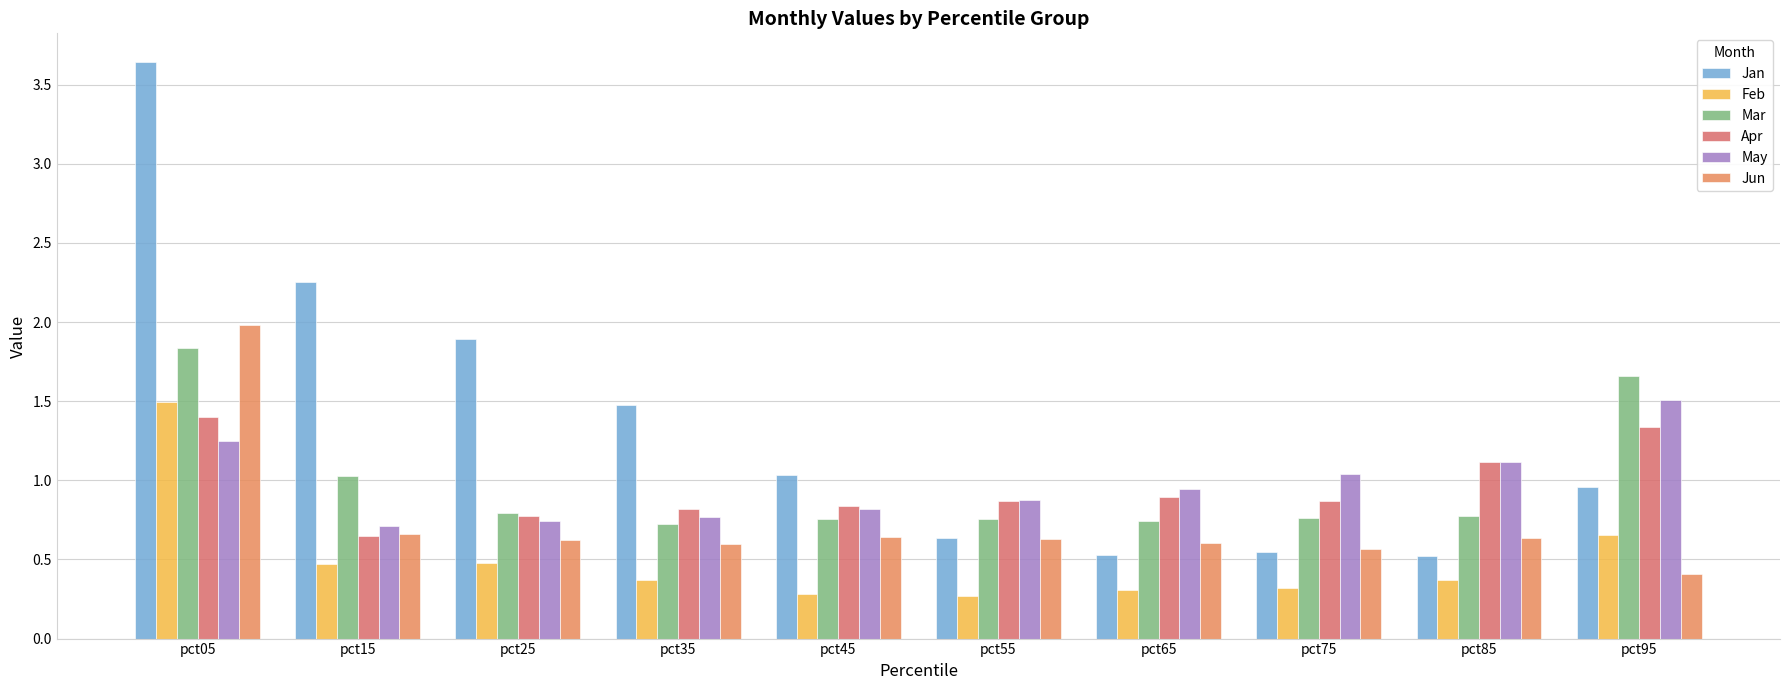

Count the number of categories in the chart.

10